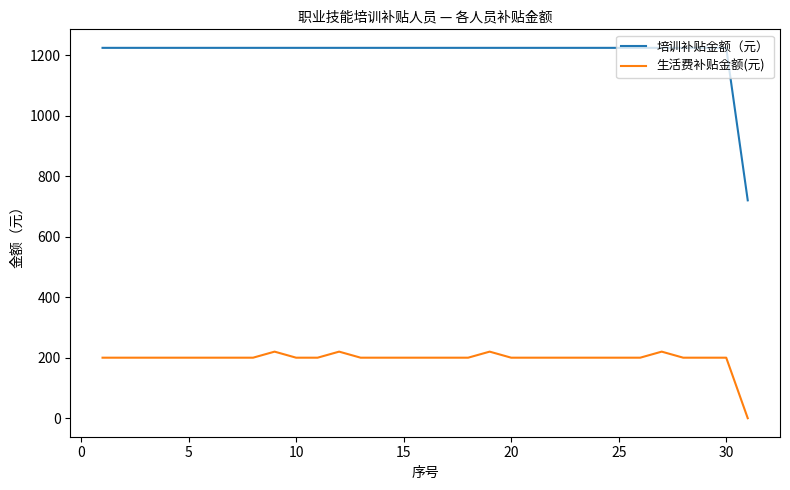

Reading left to right, list all the values displayed in this chart.

培训补贴金额（元）: 1224	1224	1224	1224	1224	1224	1224	1224	1224	1224	1224	1224	1224	1224	1224	1224	1224	1224	1224	1224	1224	1224	1224	1224	1224	1224	1224	1224	1224	1224	720
生活费补贴金额(元): 200	200	200	200	200	200	200	200	220	200	200	220	200	200	200	200	200	200	220	200	200	200	200	200	200	200	220	200	200	200	0